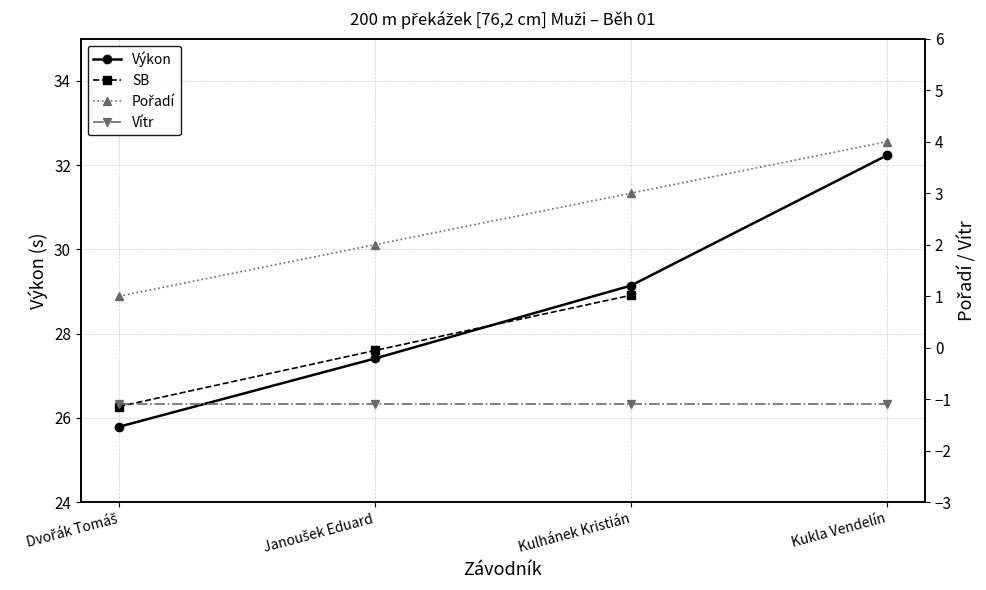

What position from the right is Dvořák Tomáš?

4